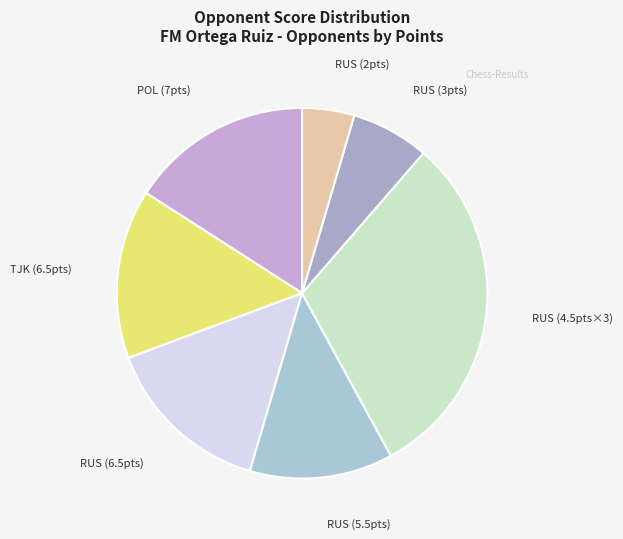

Does any single category account for the majority?

No